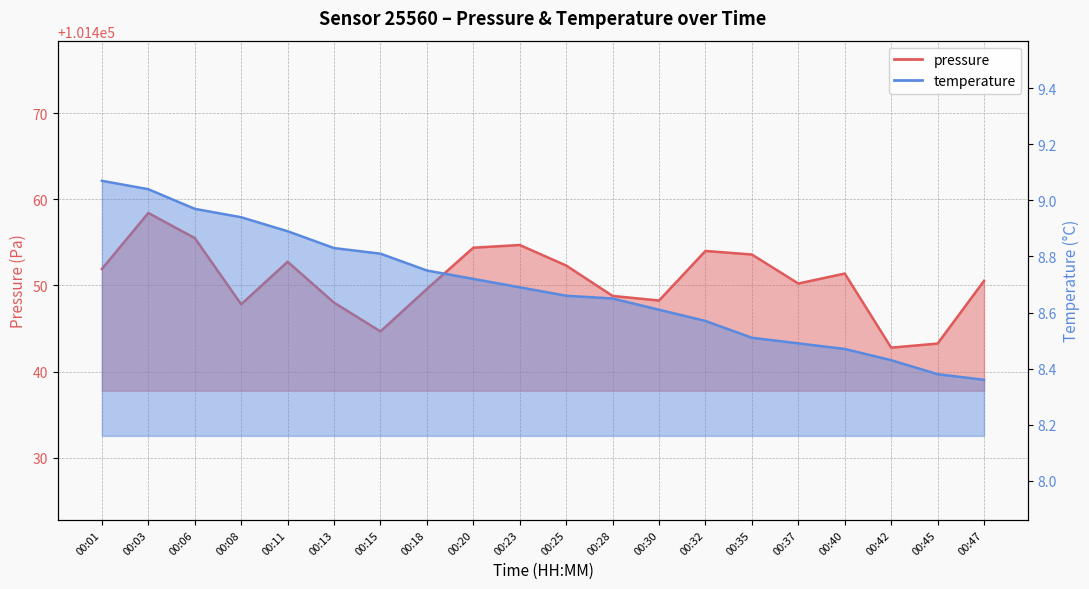

Reading left to right, list all the values displayed in this chart.

pressure: 00:01=101451.9	00:03=101458.4	00:06=101455.5	00:08=101447.8	00:11=101452.8	00:13=101448.0	00:15=101444.7	00:18=101449.6	00:20=101454.4	00:23=101454.7	00:25=101452.3	00:28=101448.8	00:30=101448.2	00:32=101454.0	00:35=101453.6	00:37=101450.2	00:40=101451.4	00:42=101442.8	00:45=101443.2	00:47=101450.5
temperature: 00:01=9.1	00:03=9.0	00:06=9.0	00:08=8.9	00:11=8.9	00:13=8.8	00:15=8.8	00:18=8.8	00:20=8.7	00:23=8.7	00:25=8.7	00:28=8.7	00:30=8.6	00:32=8.6	00:35=8.5	00:37=8.5	00:40=8.5	00:42=8.4	00:45=8.4	00:47=8.4